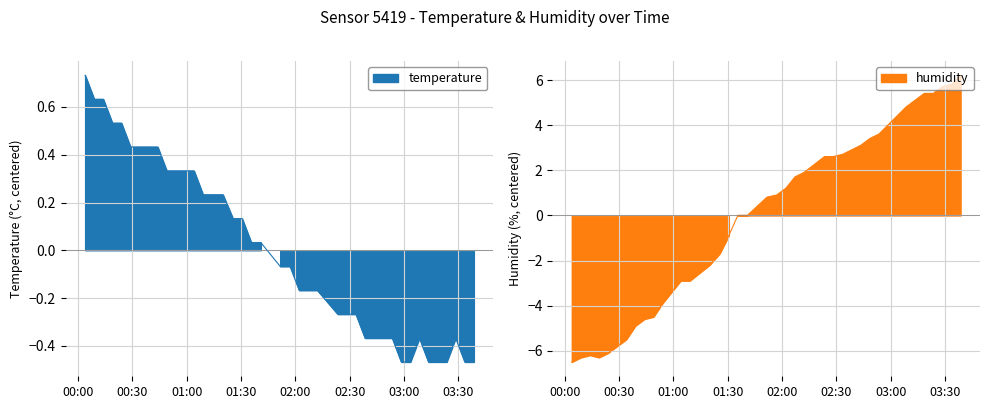

What is the minimum value shown in the chart?

-6.5